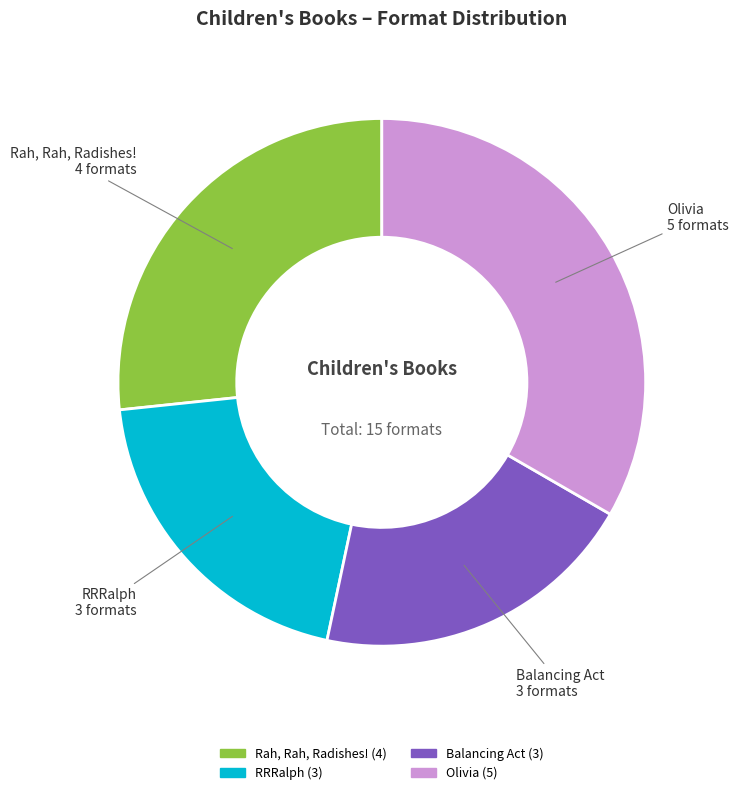

What is the largest slice in the pie chart?

Olivia